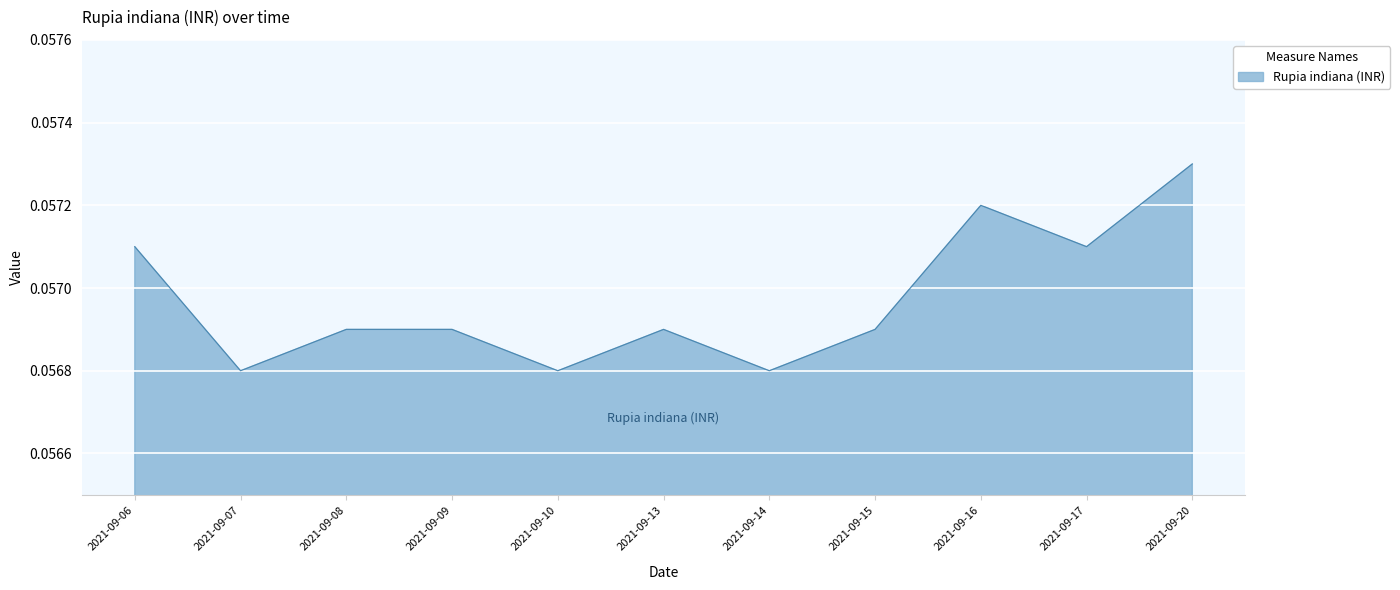

At which category does the chart reach its peak across all series?

2021-09-20